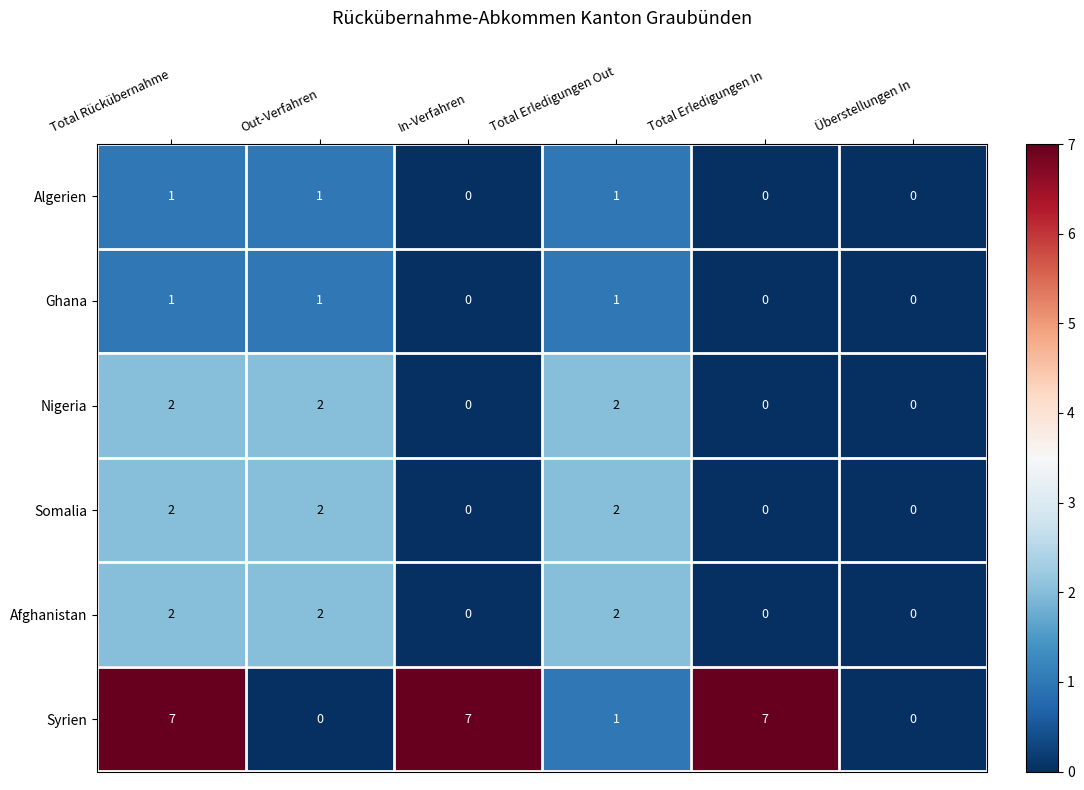

Which series has the largest range (max minus min)?

Syrien